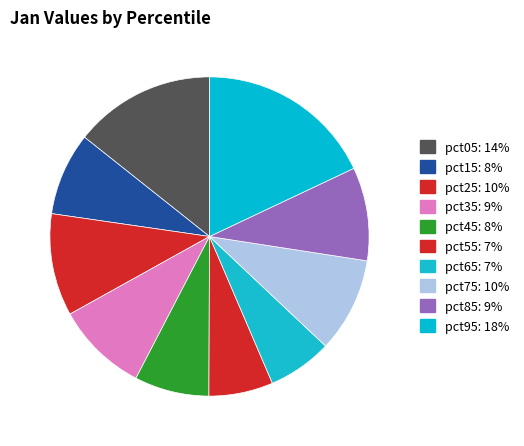

How many segments does this pie chart have?

10